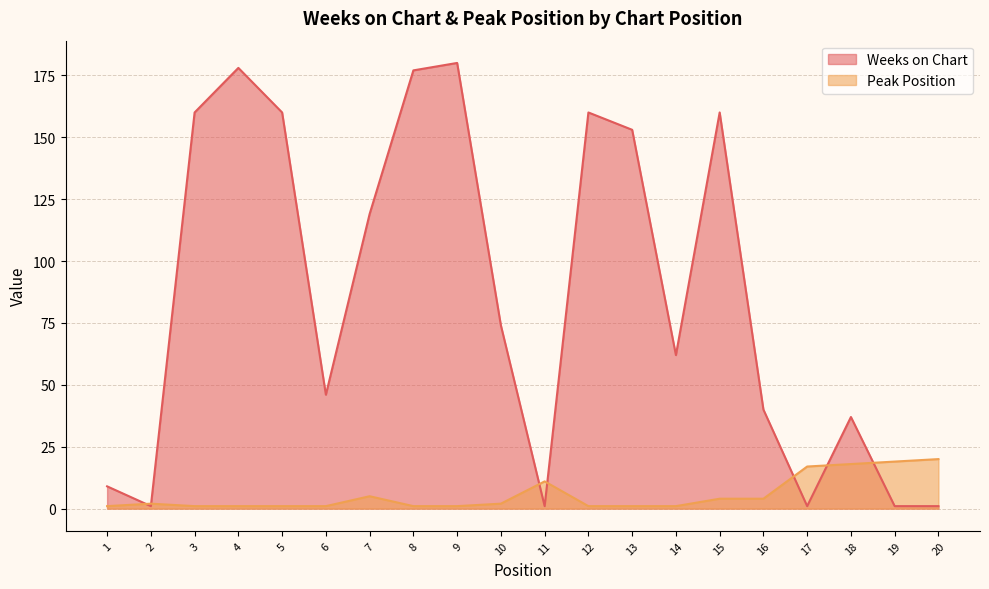

Rank the categories by Weeks on Chart value from highest to lowest.

9, 4, 8, 3, 5, 12, 15, 13, 7, 10, 14, 6, 16, 18, 1, 2, 11, 17, 19, 20